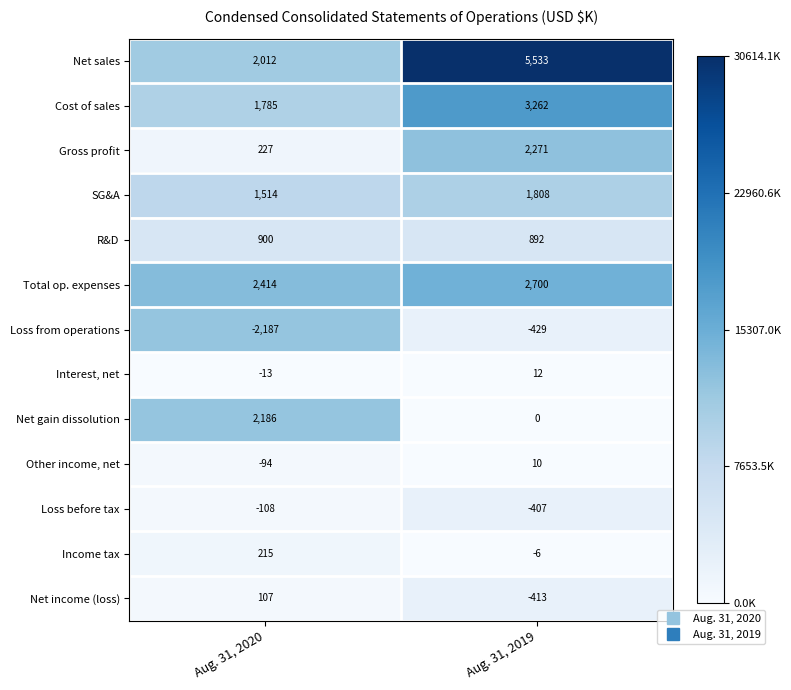

At which category is the sum across all series the highest?

Aug. 31, 2019